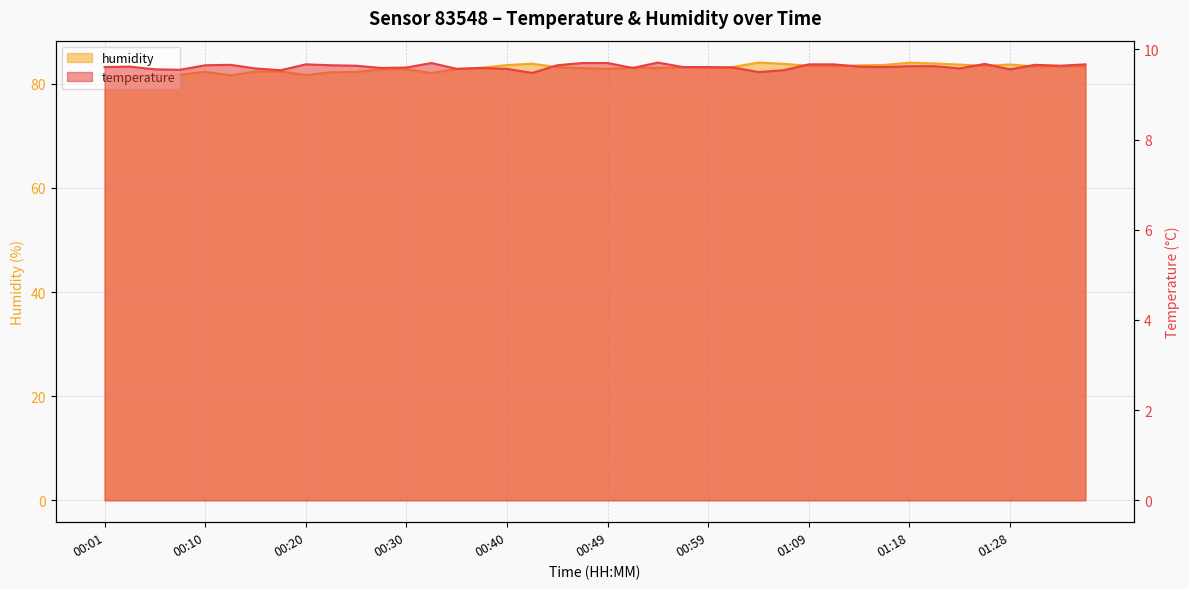

True or false: temperature and humidity cross at least once.

False